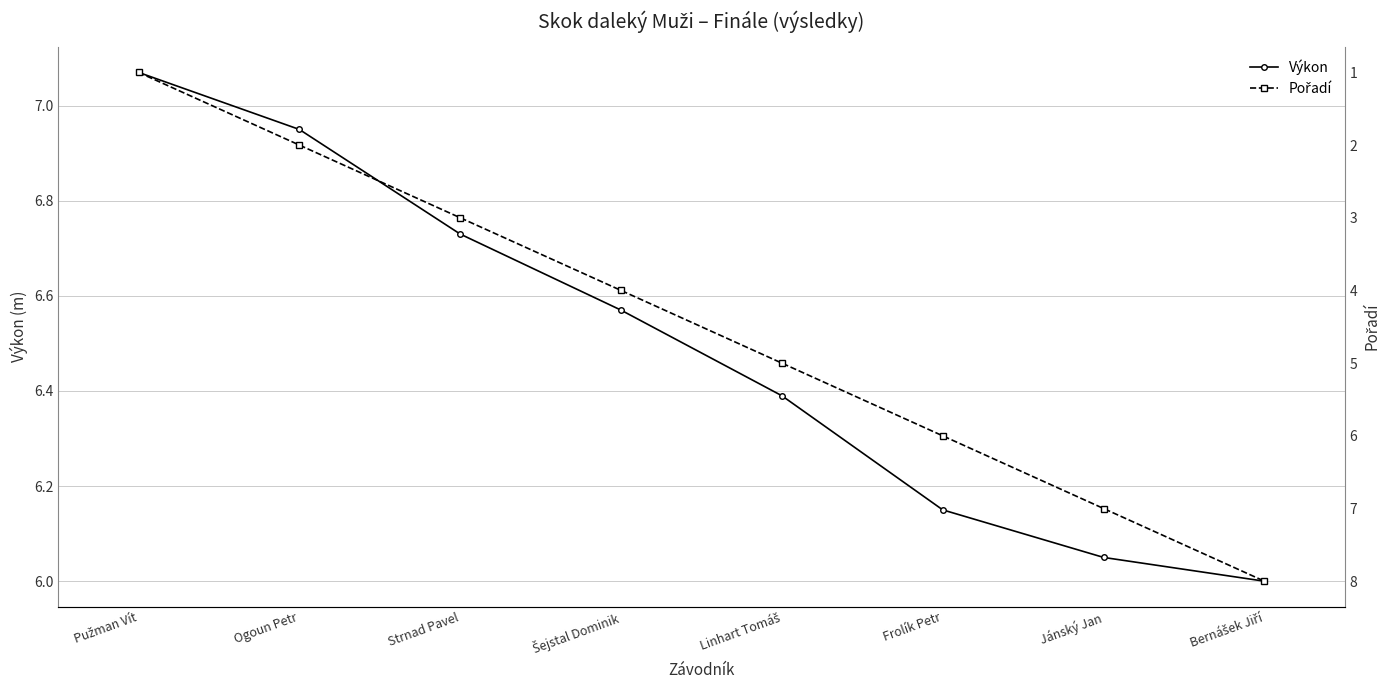

True or false: Pořadí has a value of 6.0 at Frolík Petr.

True